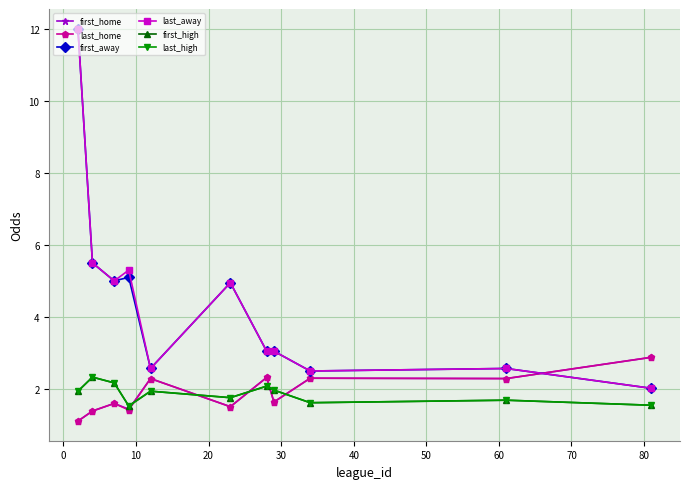

In first_high, how many points are higher than both neighbors (excluding endpoints)?

4